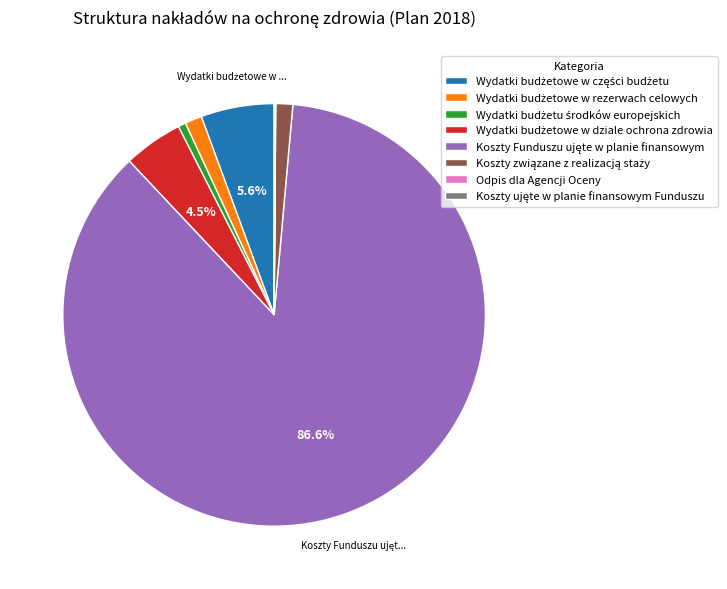

Does any single category account for the majority?

Yes